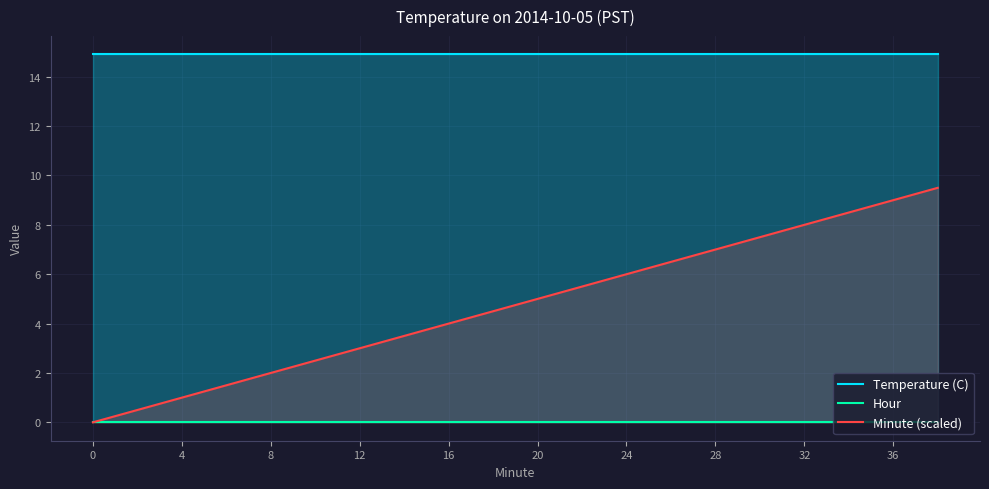

The Minute (scaled) series shows 2.0 at 8. True or false?

True